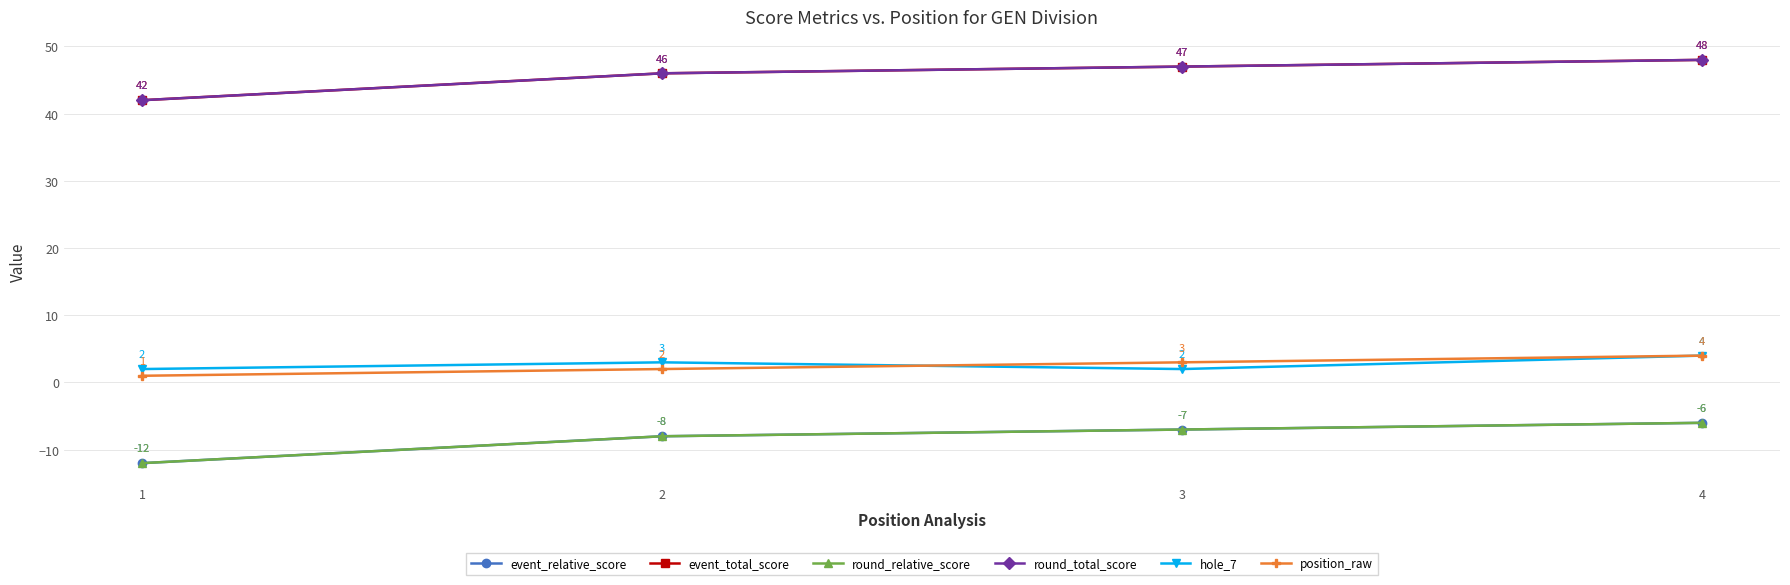

Where is event_total_score nearest to the value 45?

2